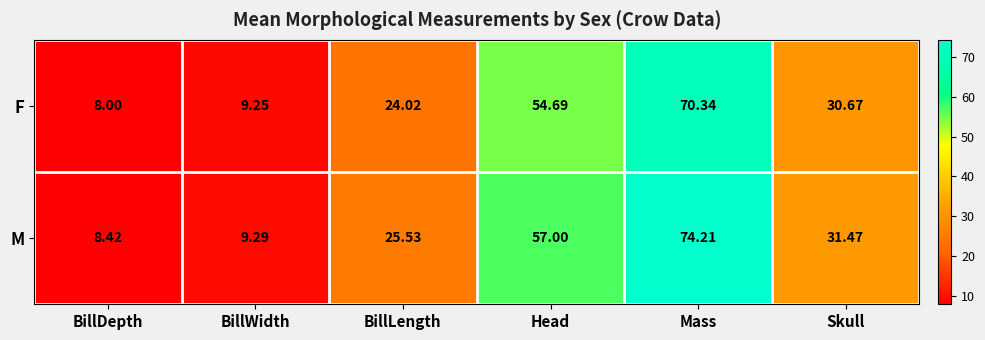

List the series in order of their overall mean, lowest first.

F, M